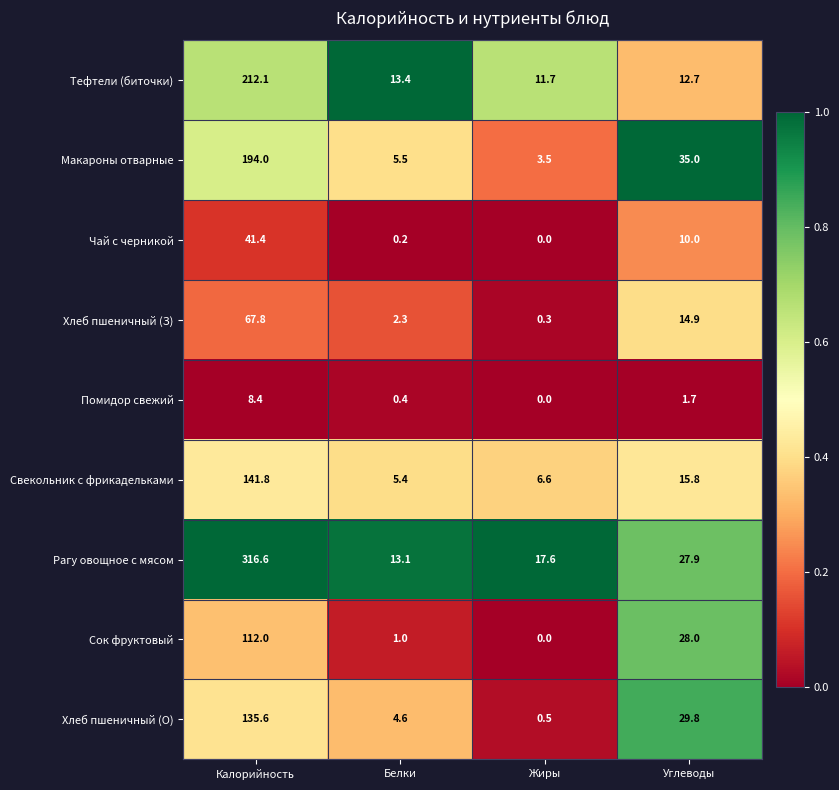

What is the total value across all series at Жиры?

40.2